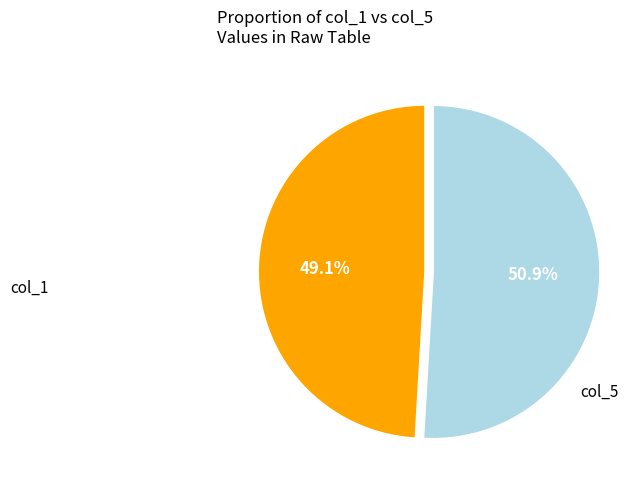

Between col_5 and col_1, which is larger?

col_5